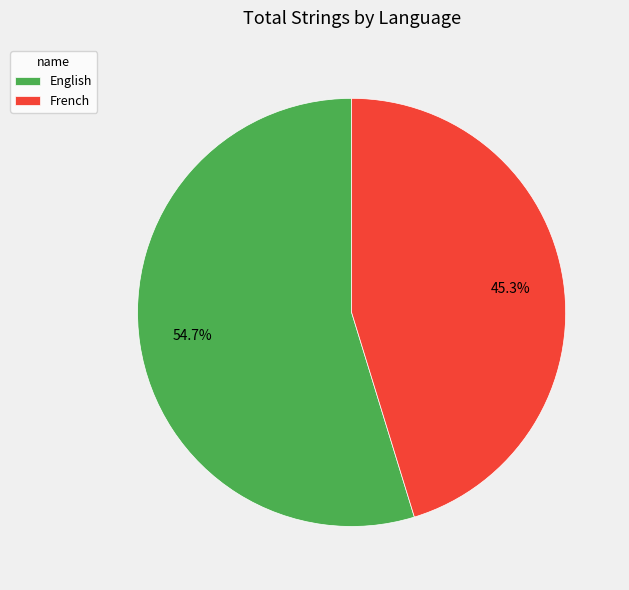

To the nearest percent, what percentage of the pie is English?

55%